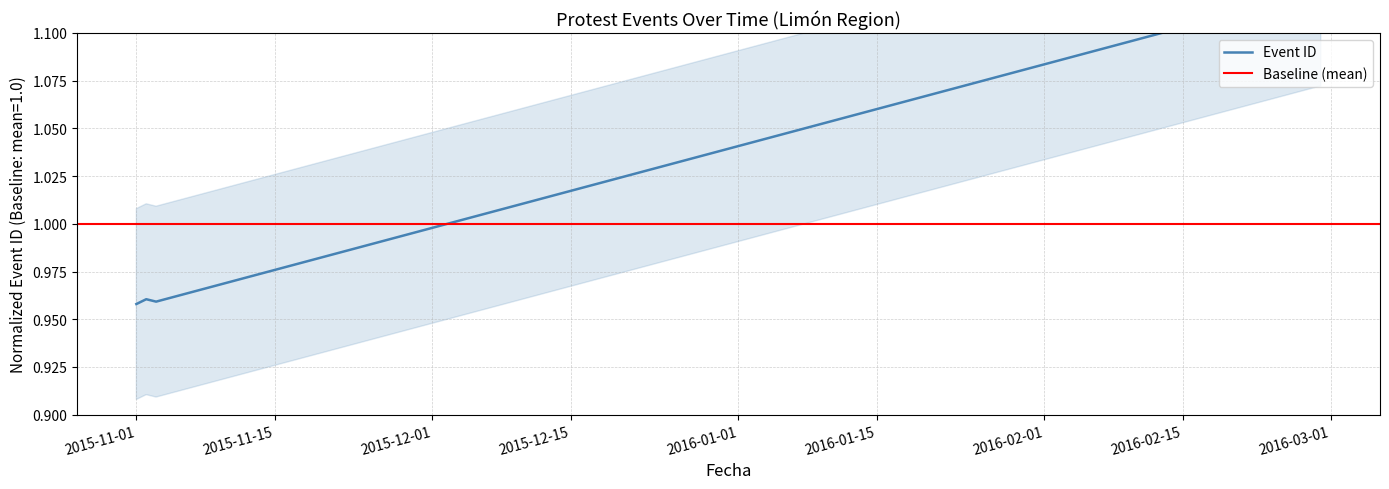

Which has a higher value, 2015-11-03 or 2015-11-02?

2015-11-02